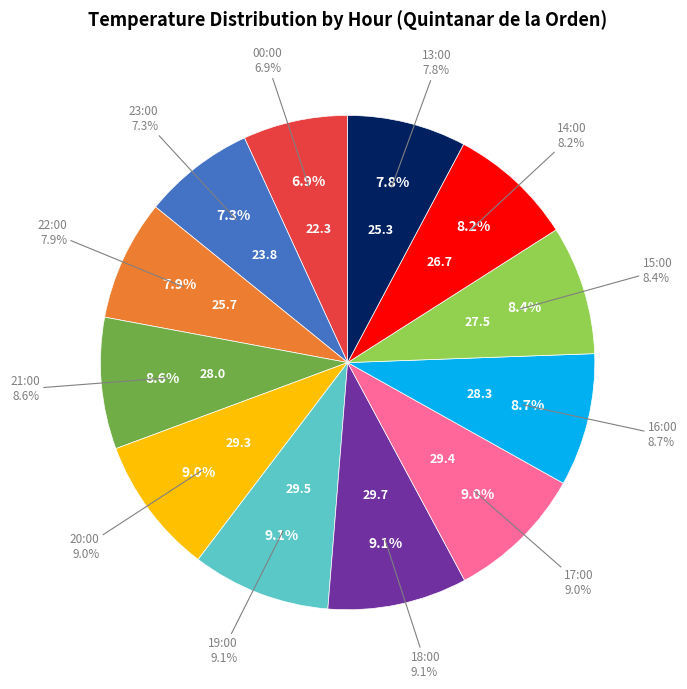

True or false: 15:00 accounts for 1% of the total.

False